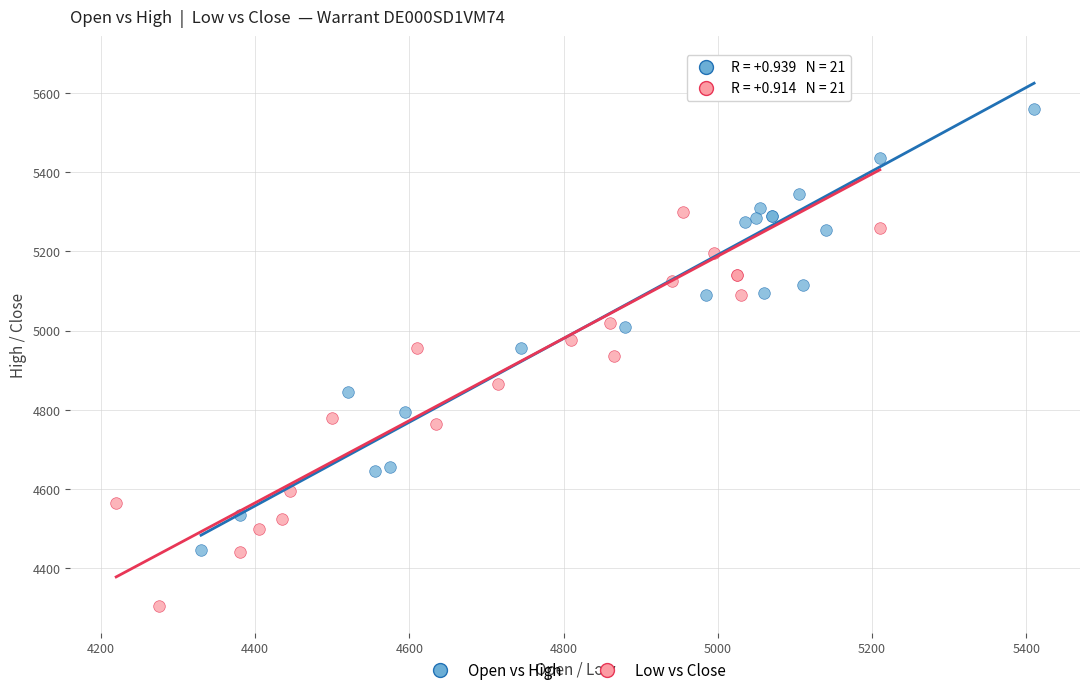

Which series has the largest Y range (max minus min)?

Low vs Close